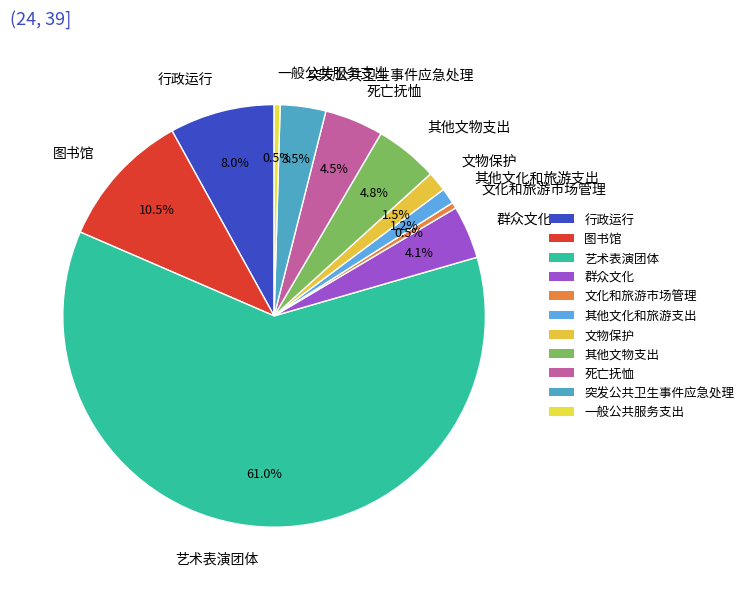

To the nearest percent, what is the combined percentage of 一般公共服务支出 and 文化和旅游市场管理?

1%